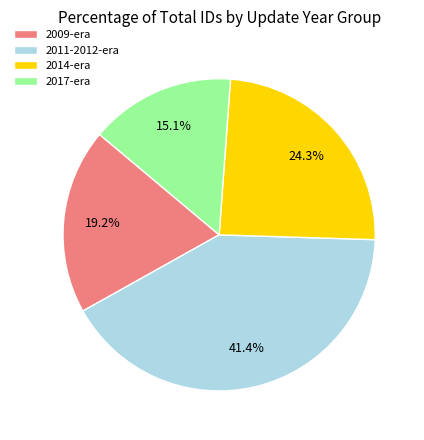

Rank the categories by value from highest to lowest.

2011-2012-era, 2014-era, 2009-era, 2017-era